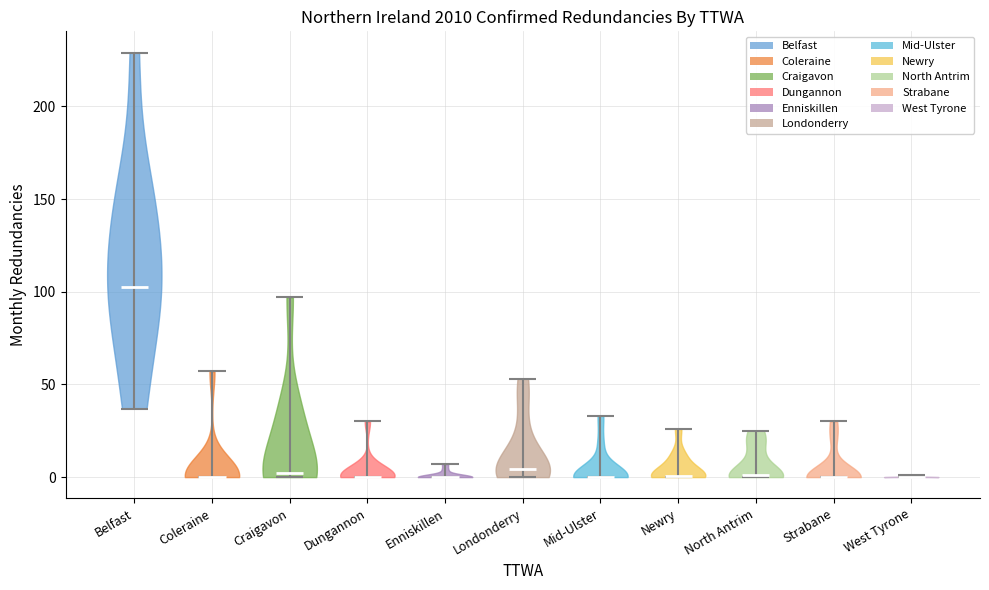

Which violin has the highest median line?

Belfast